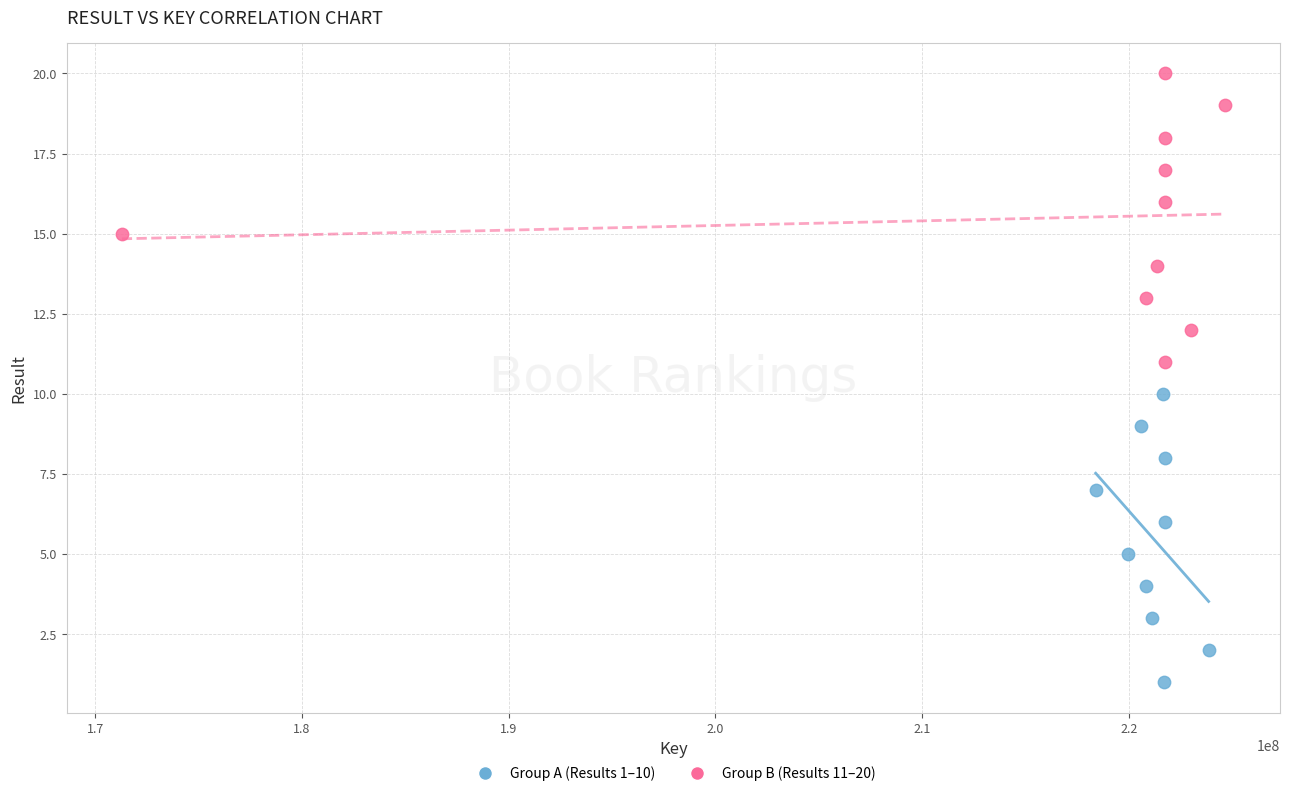

Which series contains the highest Y value?

Group B (Results 11–20)